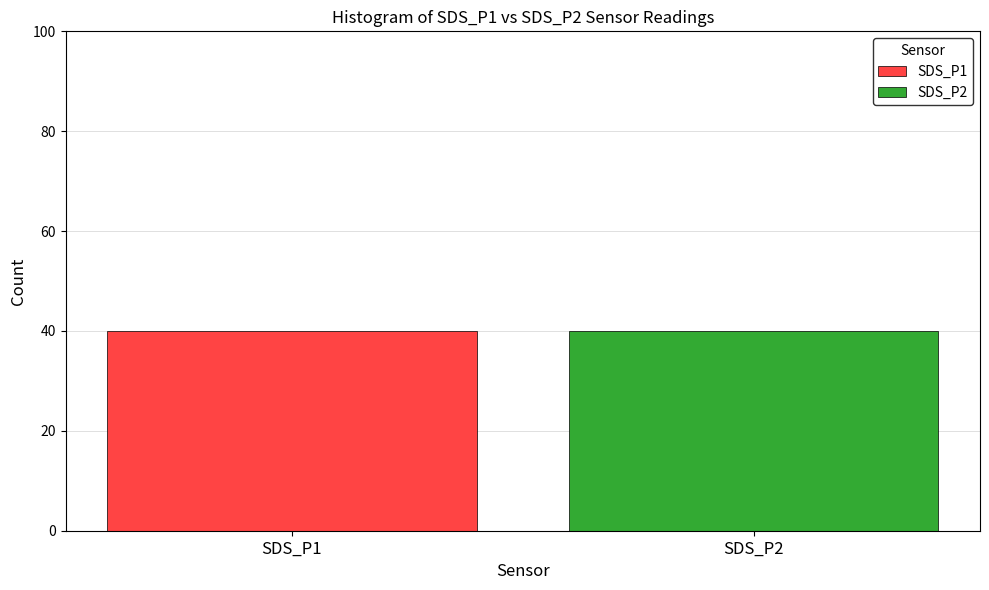

Between 14 and 18, which series saw the biggest shift?

SDS_P1